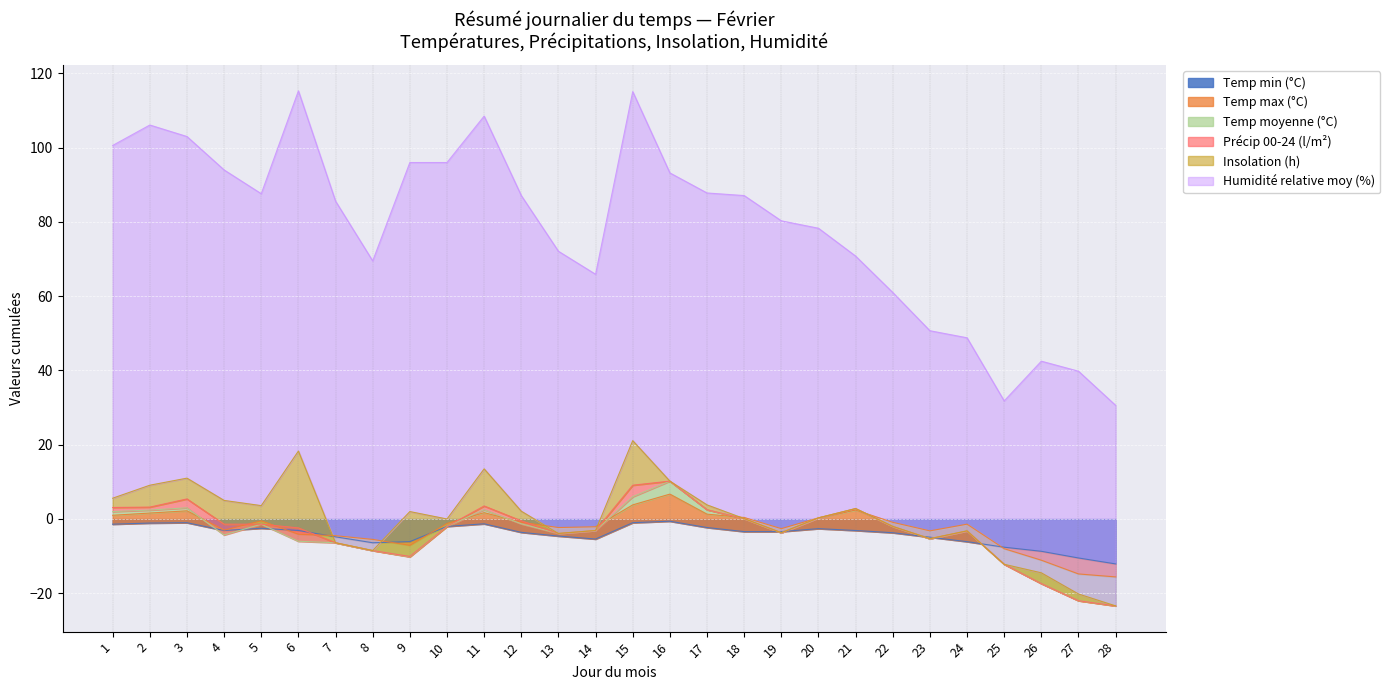

True or false: Humidité relative moy (%) and Insolation (h) cross at least once.

False